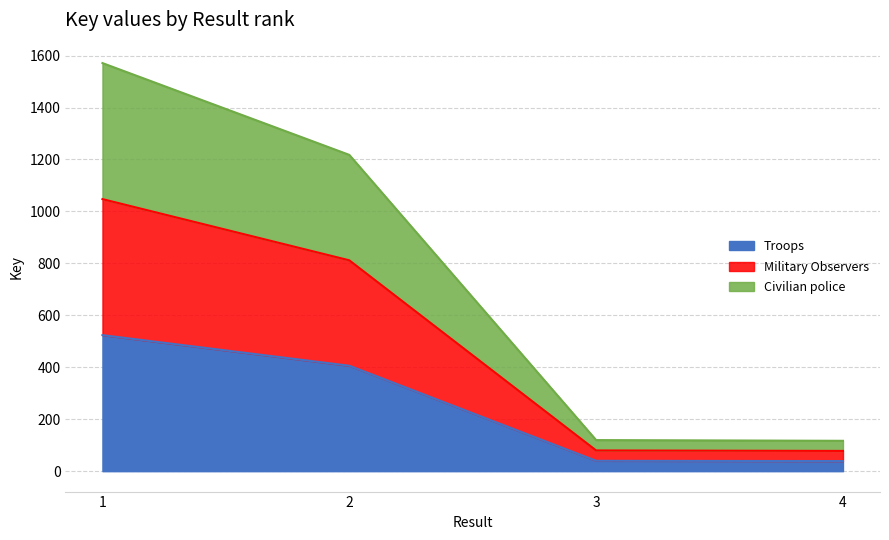

Rank the series at 4 from highest to lowest value.

Civilian police, Military Observers, Troops